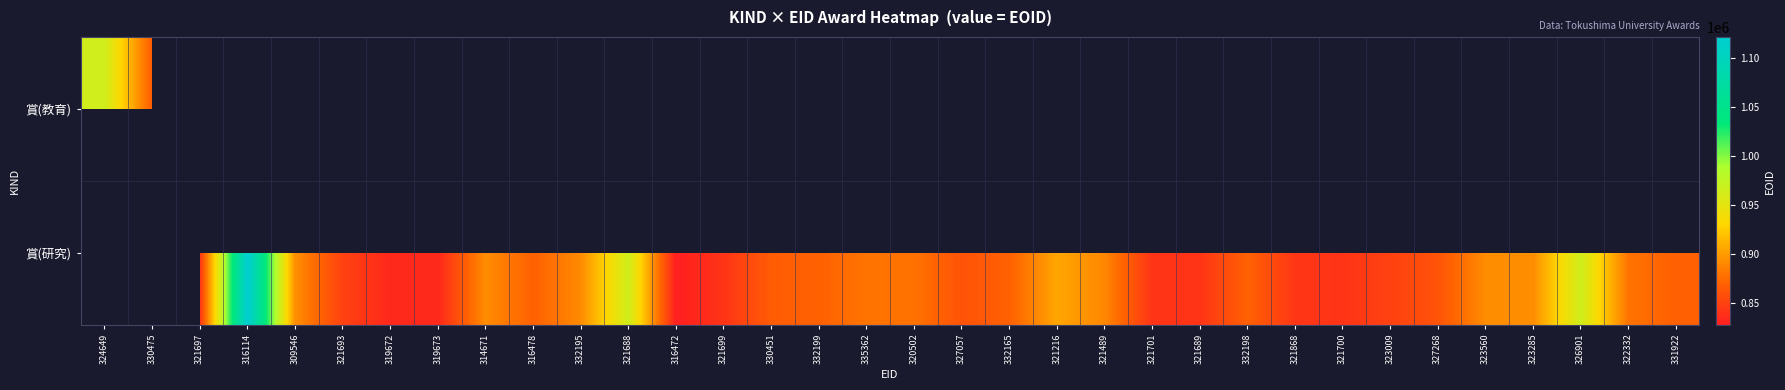

List the series in order of their peak value, lowest first.

賞(教育), 賞(研究)